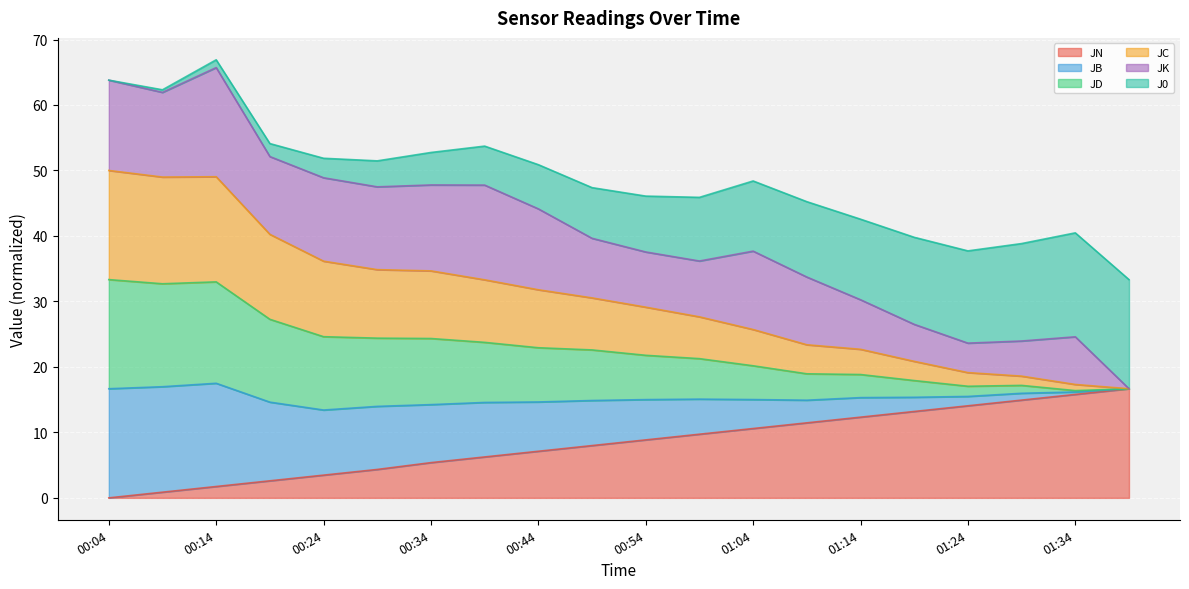

What is the highest value of the JN series?

16.7